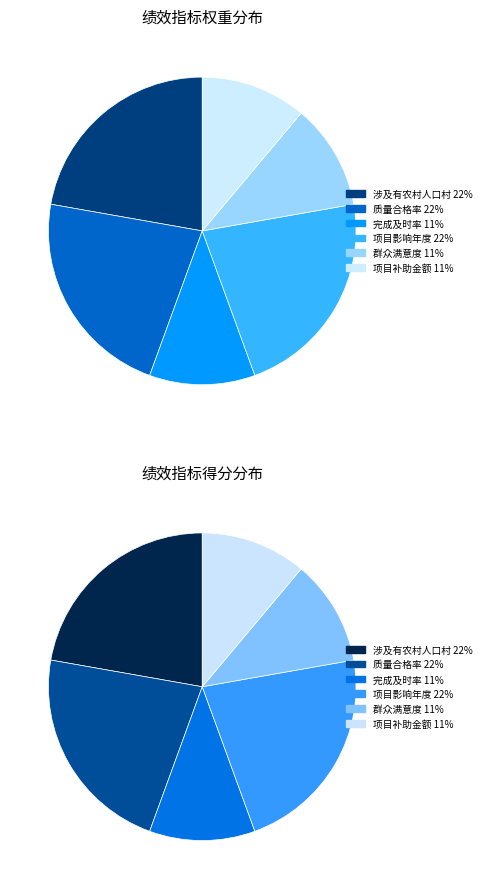

Which category has the smallest portion of the pie?

项目完成及时率